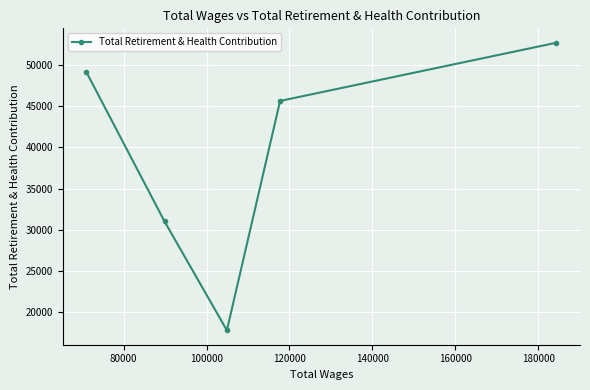

Reading left to right, what are all the values shown in this chart?

49139	31035	17834	45625	52677